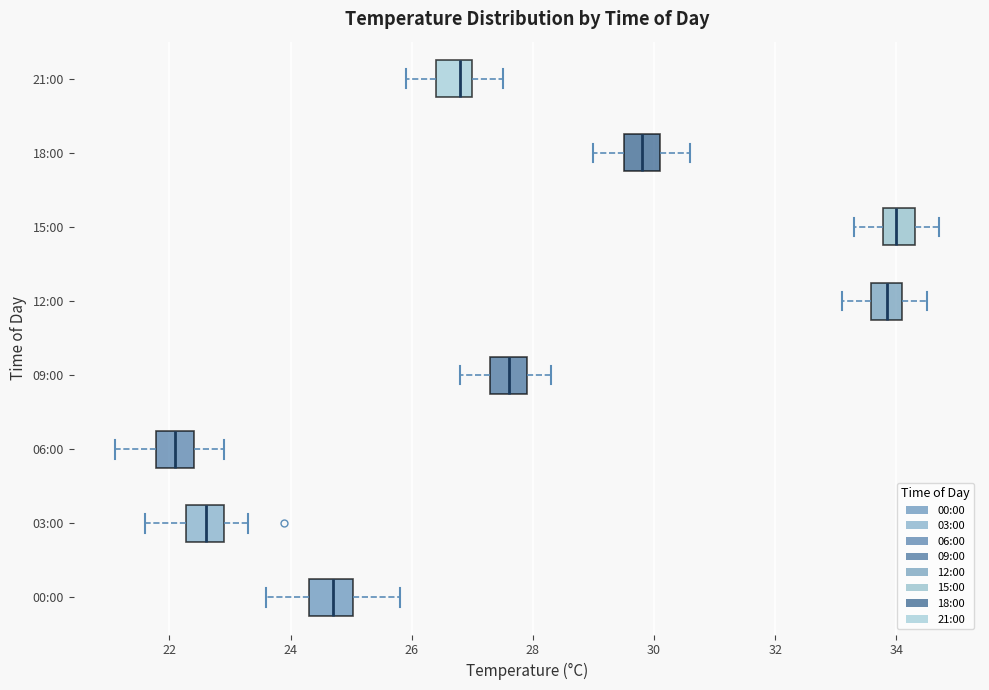

Reading bottom to top, transcribe this box plot: for each box, give where its median line is, the range the box spans, and where its two whiskers end, as read against the x-axis. The values are not printed on the chart, so give them approximately, as read against the axis.

00:00: median 24.8, box 24.4 to 25.0, whiskers 23.6 to 25.8
03:00: median 22.6, box 22.2 to 23.0, whiskers 21.6 to 23.4
06:00: median 22.2, box 21.8 to 22.4, whiskers 21.2 to 23.0
09:00: median 27.6, box 27.4 to 28.0, whiskers 26.8 to 28.4
12:00: median 33.8, box 33.6 to 34.2, whiskers 33.2 to 34.6
15:00: median 34.0, box 33.8 to 34.4, whiskers 33.4 to 34.8
18:00: median 29.8, box 29.6 to 30.2, whiskers 29.0 to 30.6
21:00: median 26.8, box 26.4 to 27.0, whiskers 26.0 to 27.6